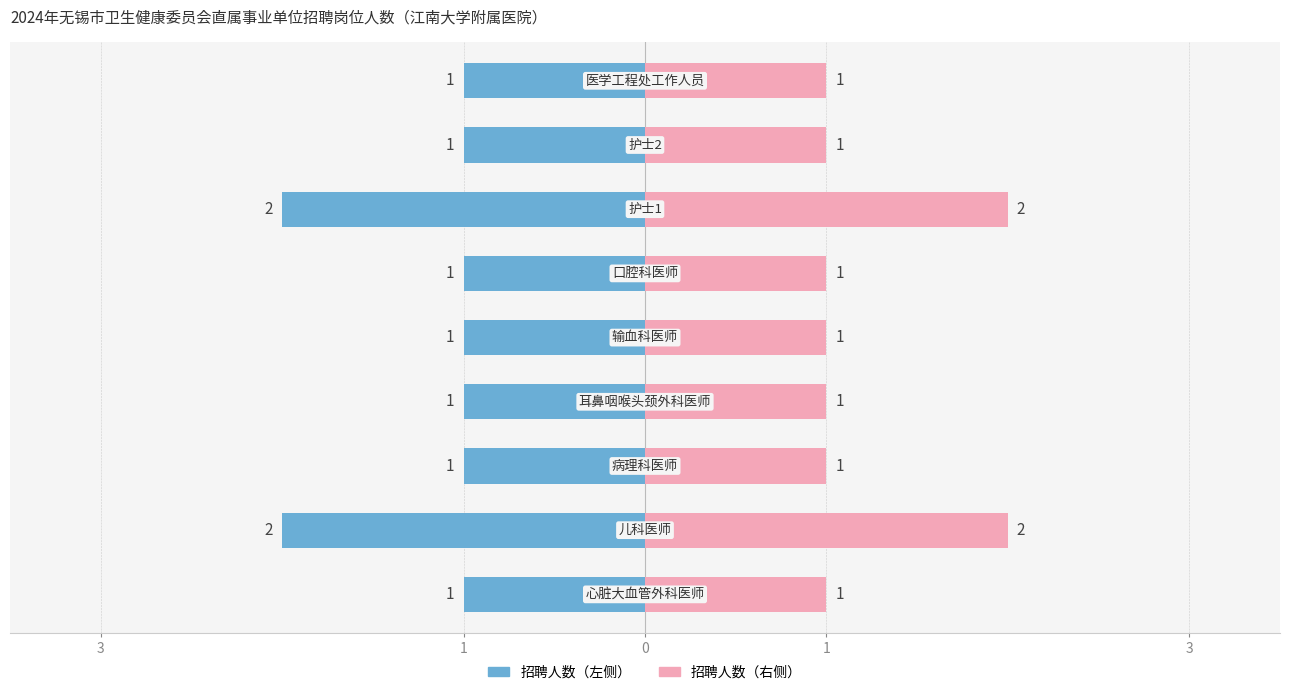

Count the number of data series in this chart.

2